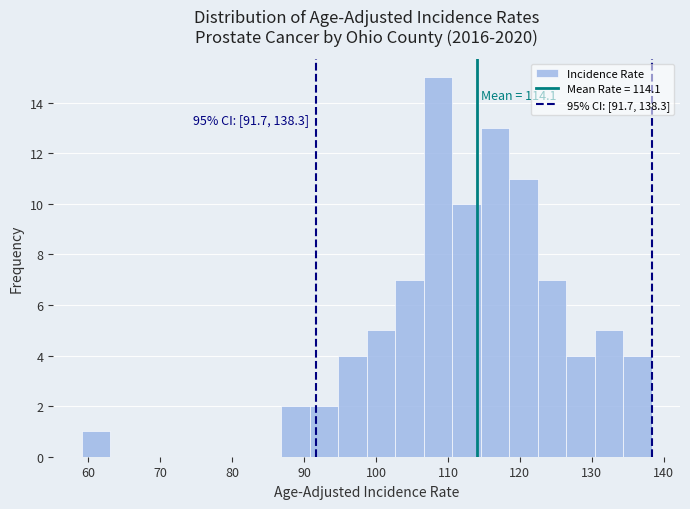

Around what value on the x-axis is the tallest bar? Give the approximate position of its centre, as read against the axis.

109